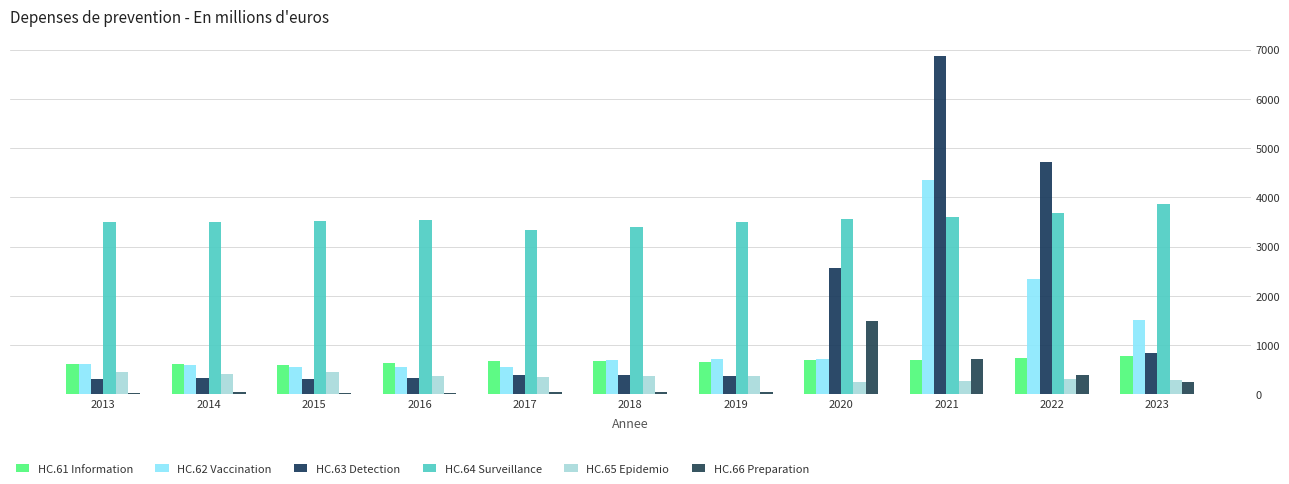

At which label is HC.62 Vaccination closest to 2450?

2022